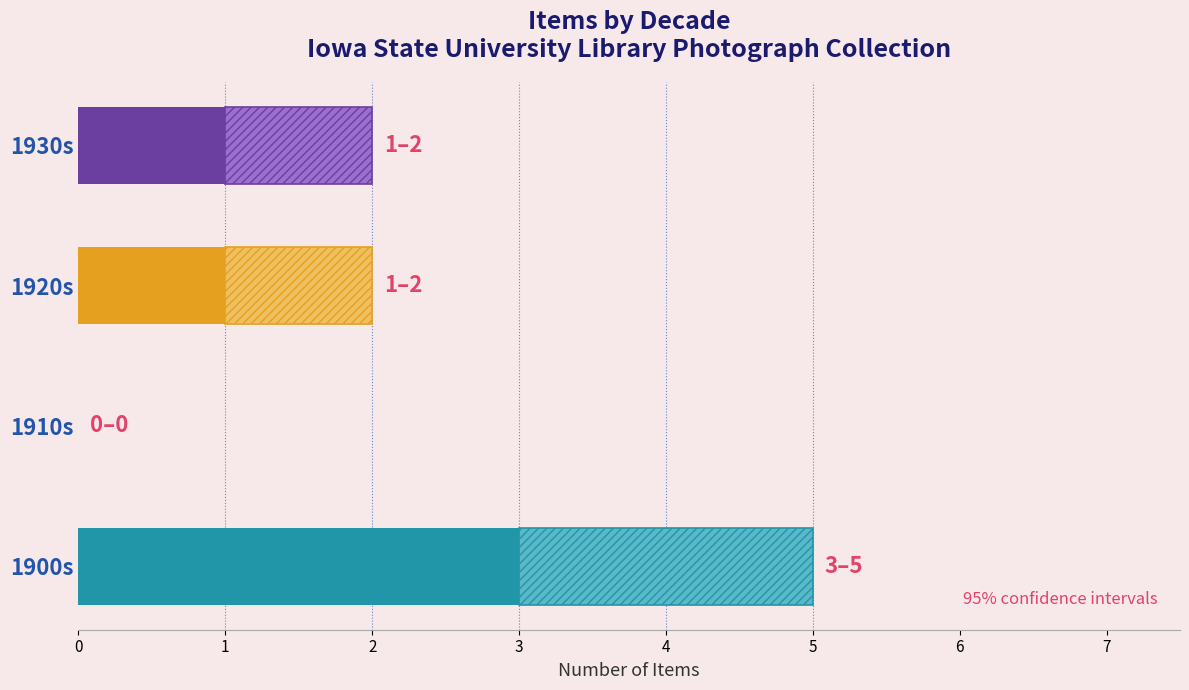

What is the change in value from 1904 to 1923?

-2